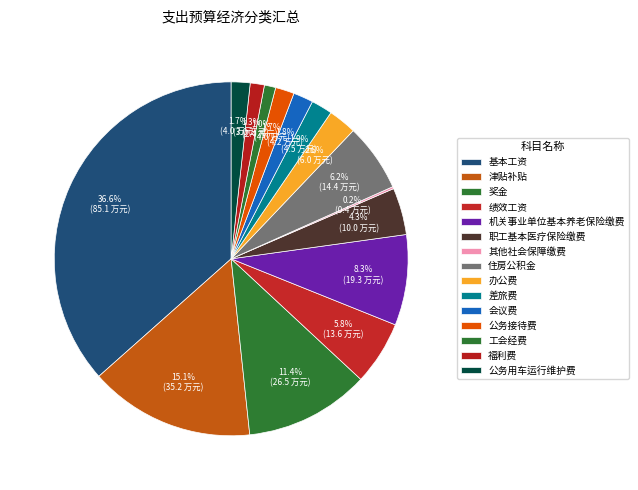

Does 办公费 account for over 50% of the chart?

No